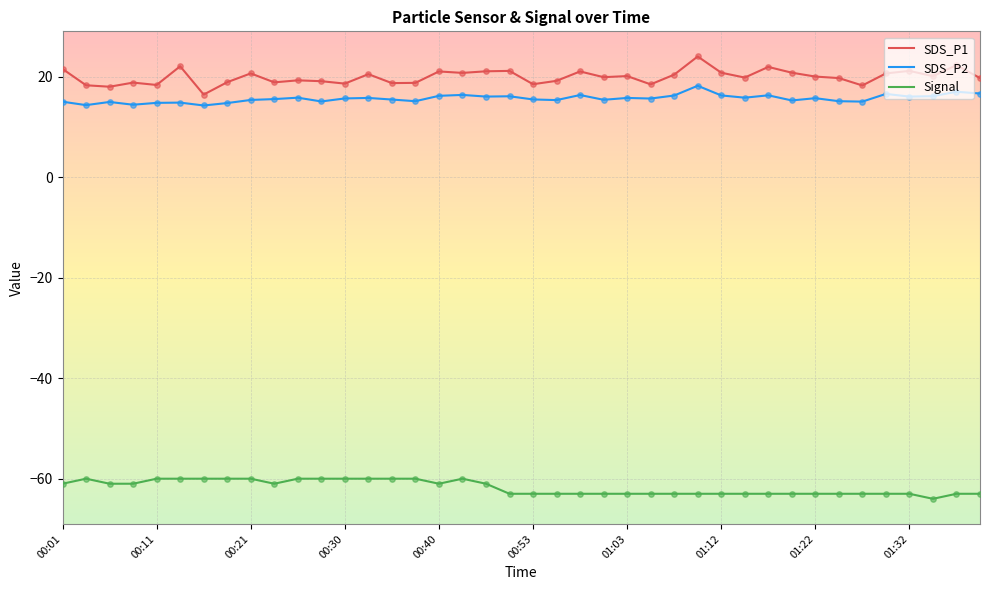

At how many categories does at least one series exceed 0?

40